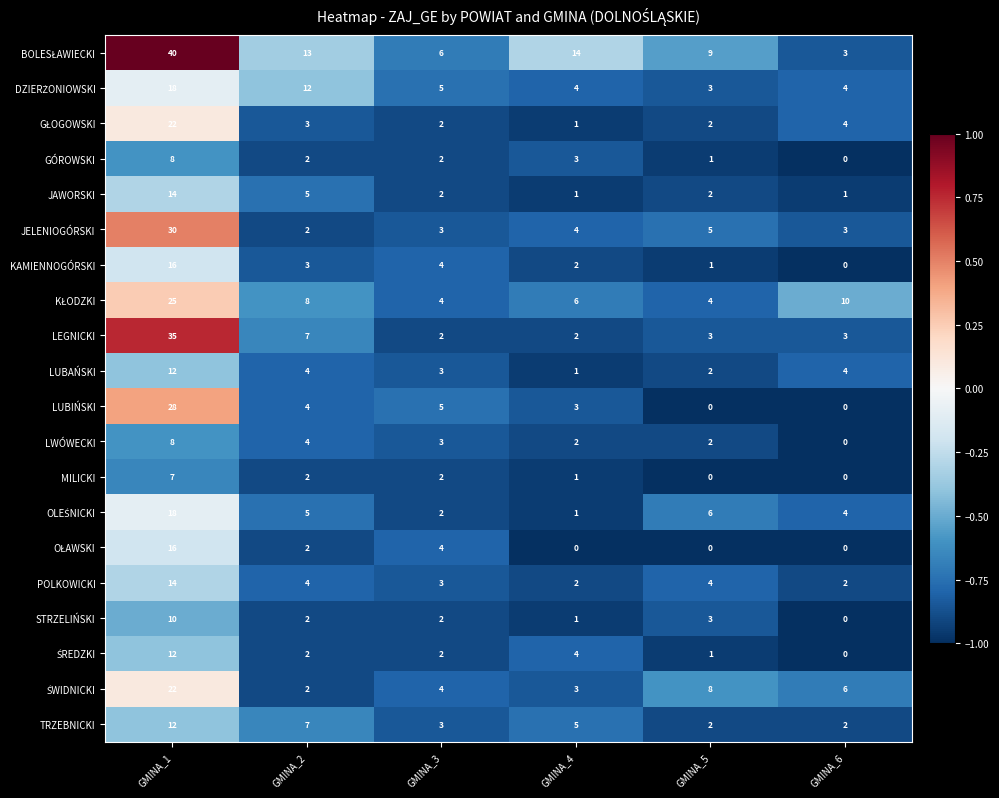

The TRZEBNICKI series shows 4 at GMINA_3. True or false?

False